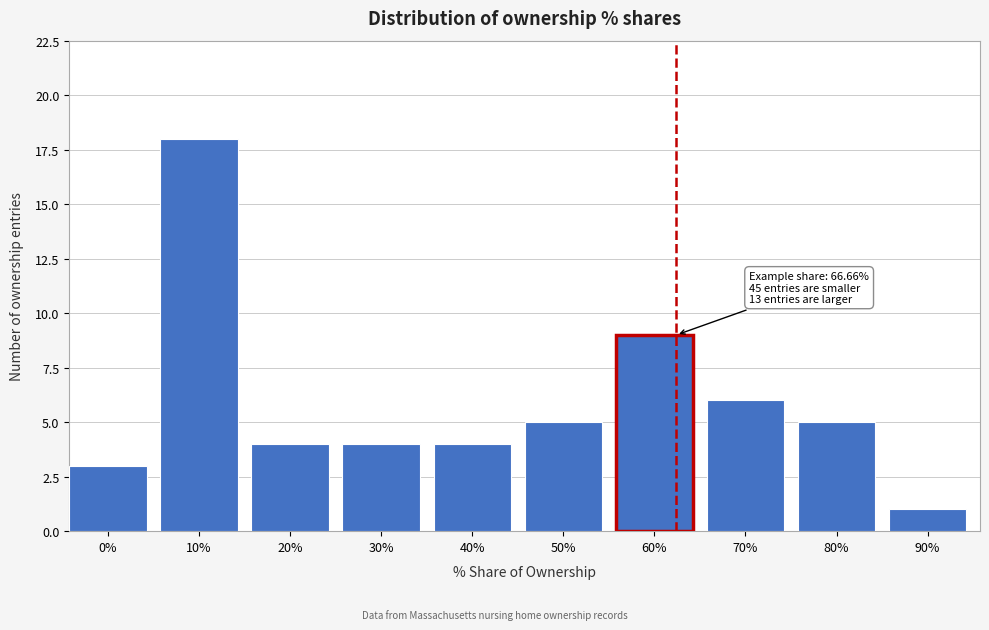

Reading left to right, extract all data points from this chart.

3	18	4	4	4	5	9	6	5	1